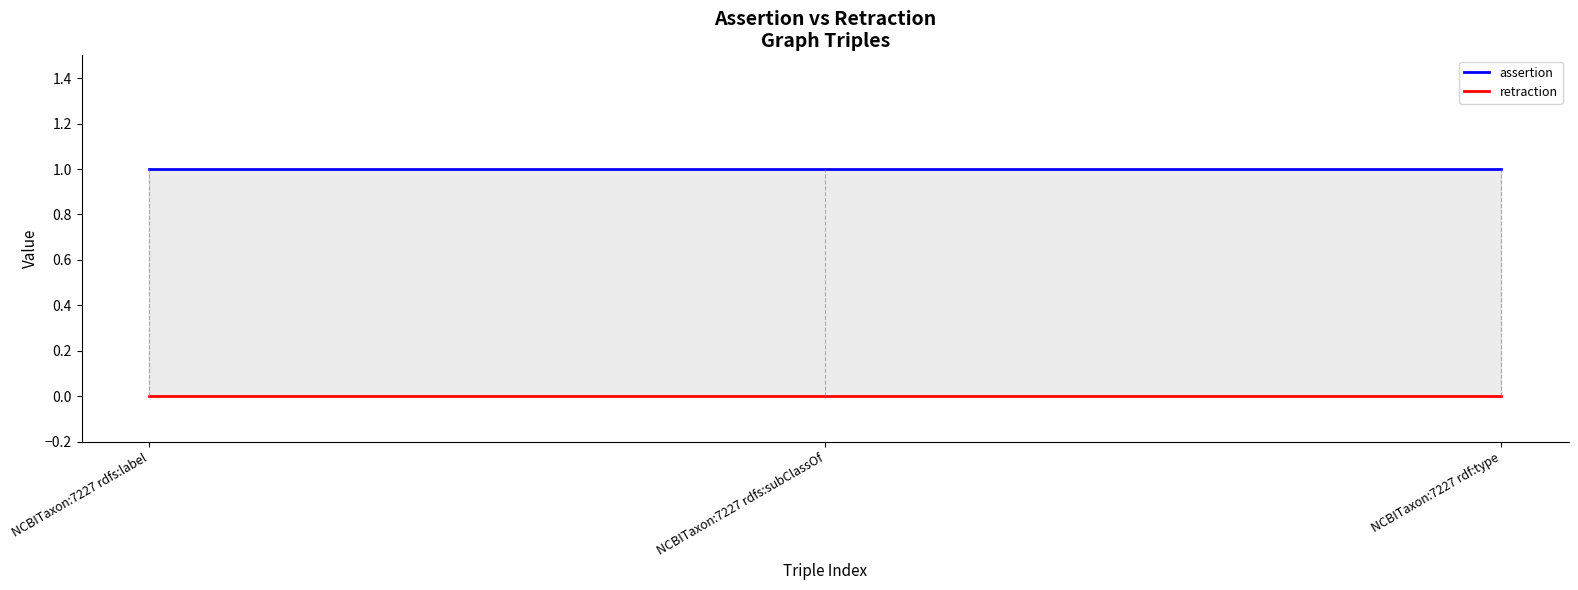

The assertion series shows 0 at NCBITaxon:7227 rdf:type. True or false?

False